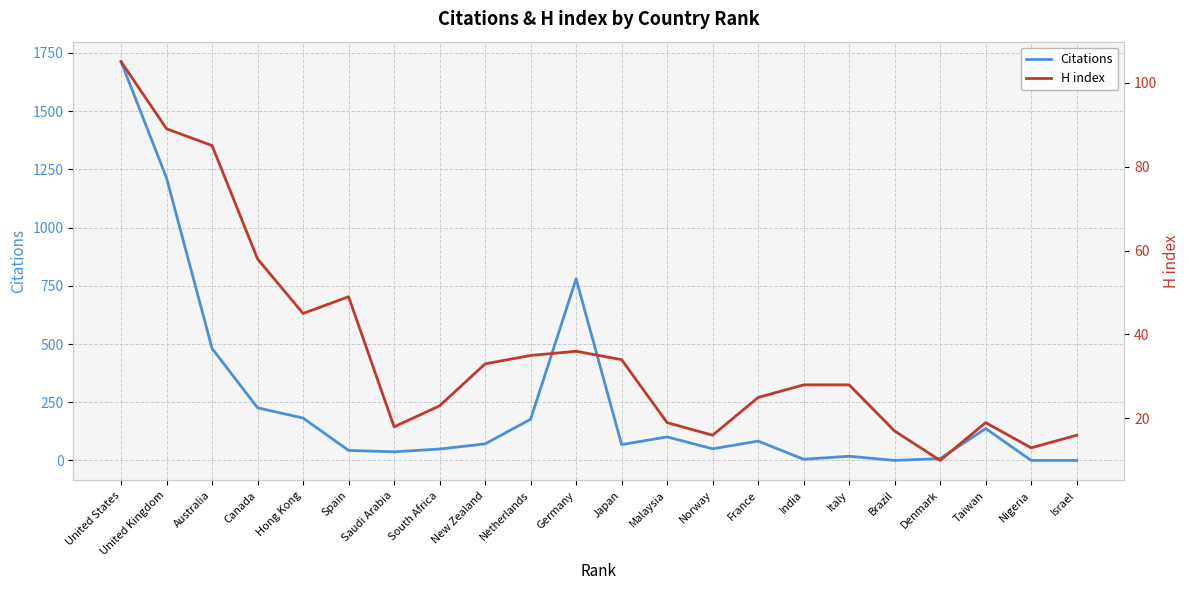

How many values in the Citations series are below 71?

11